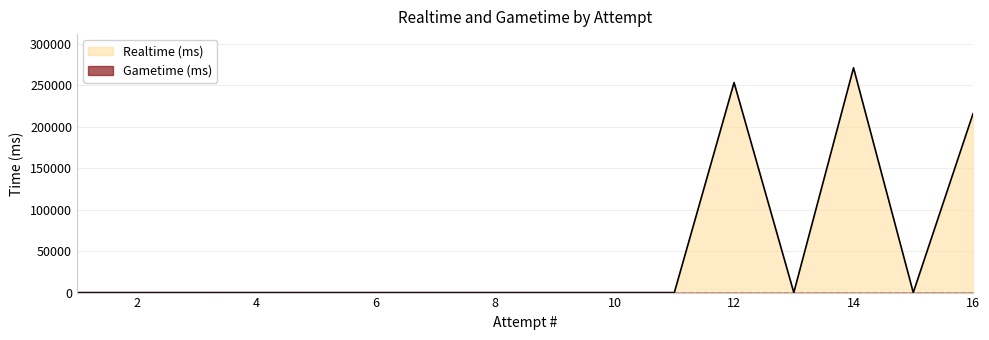

Count the number of values greater than 0.

3